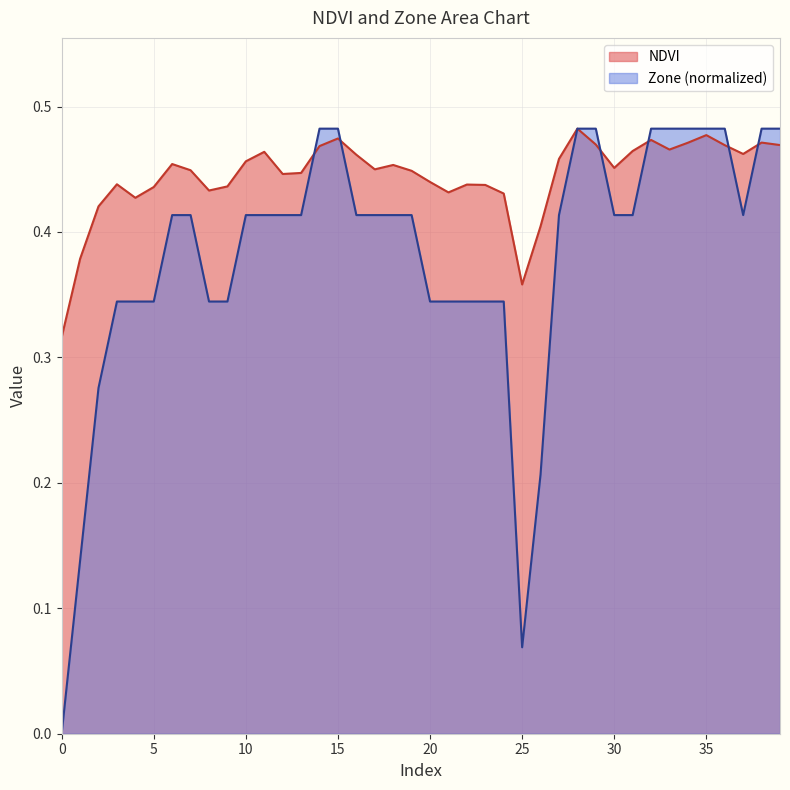

Count the number of categories in the chart.

40